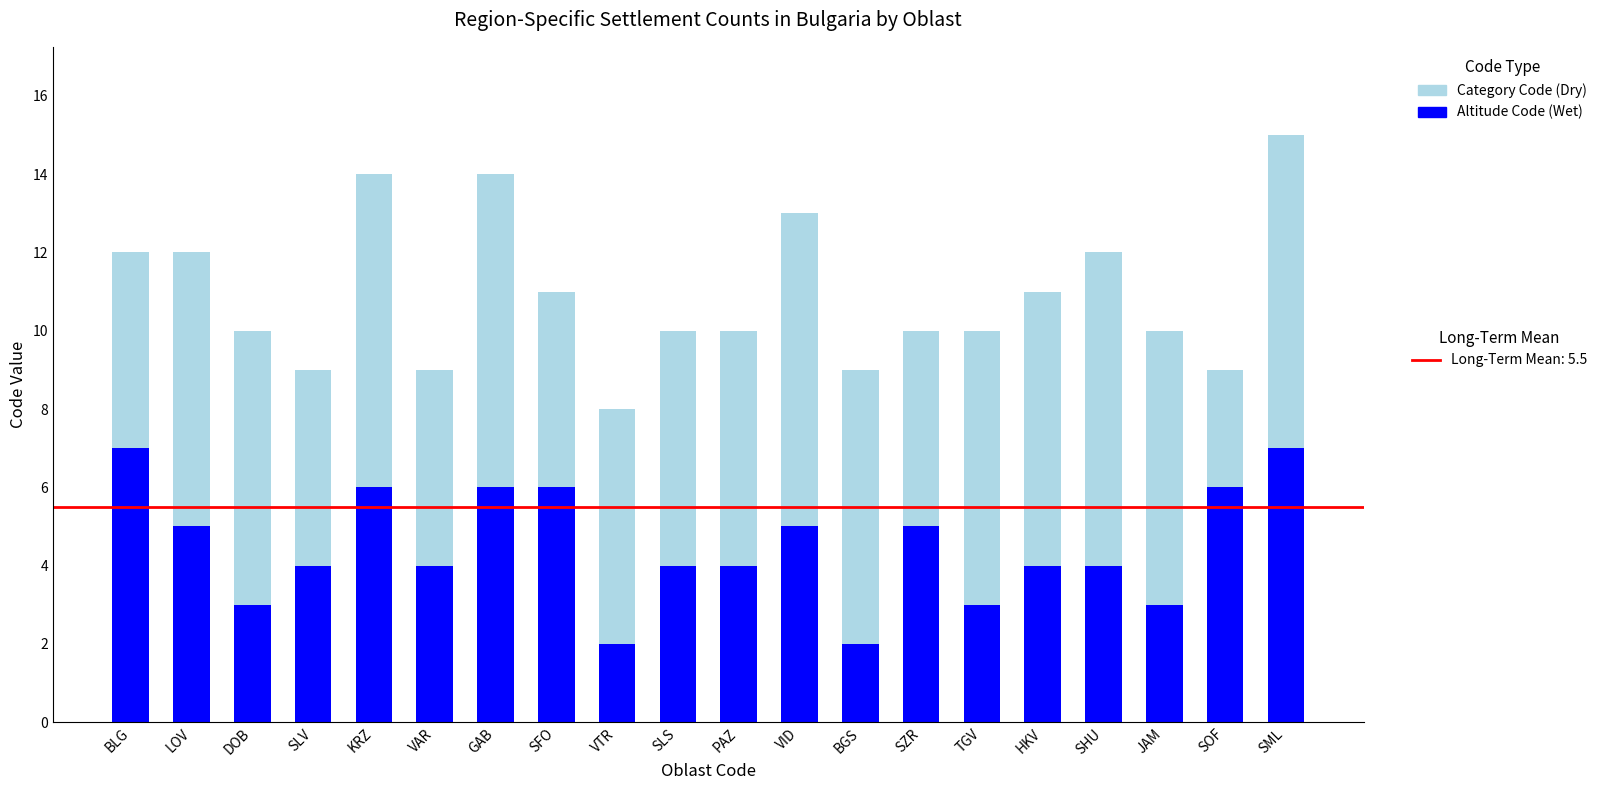

At which category is the sum across all series the highest?

SML